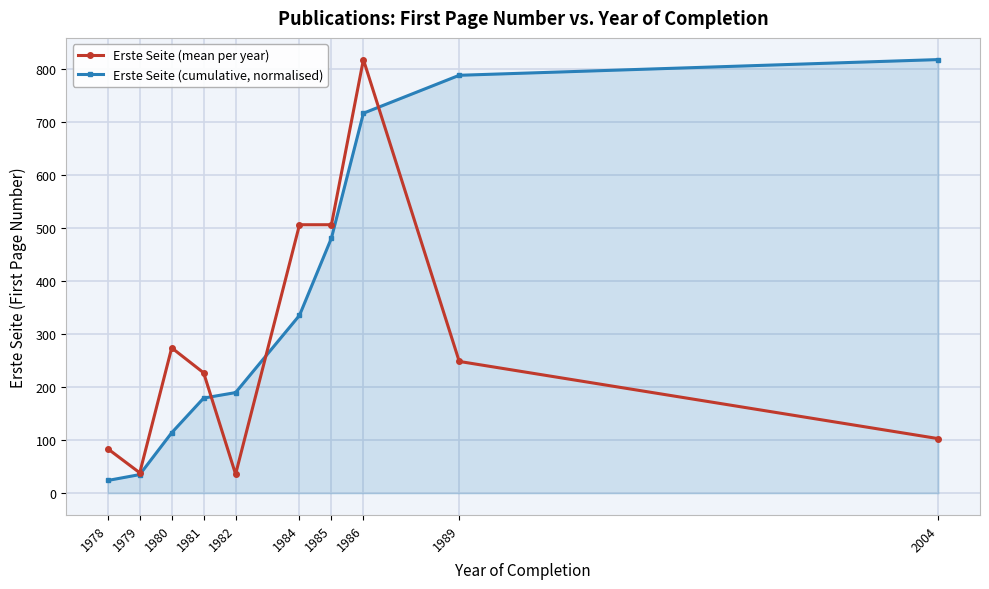

What is the difference between the Erste Seite (cumulative, normalised) values at 1989 and 1979?

753.1